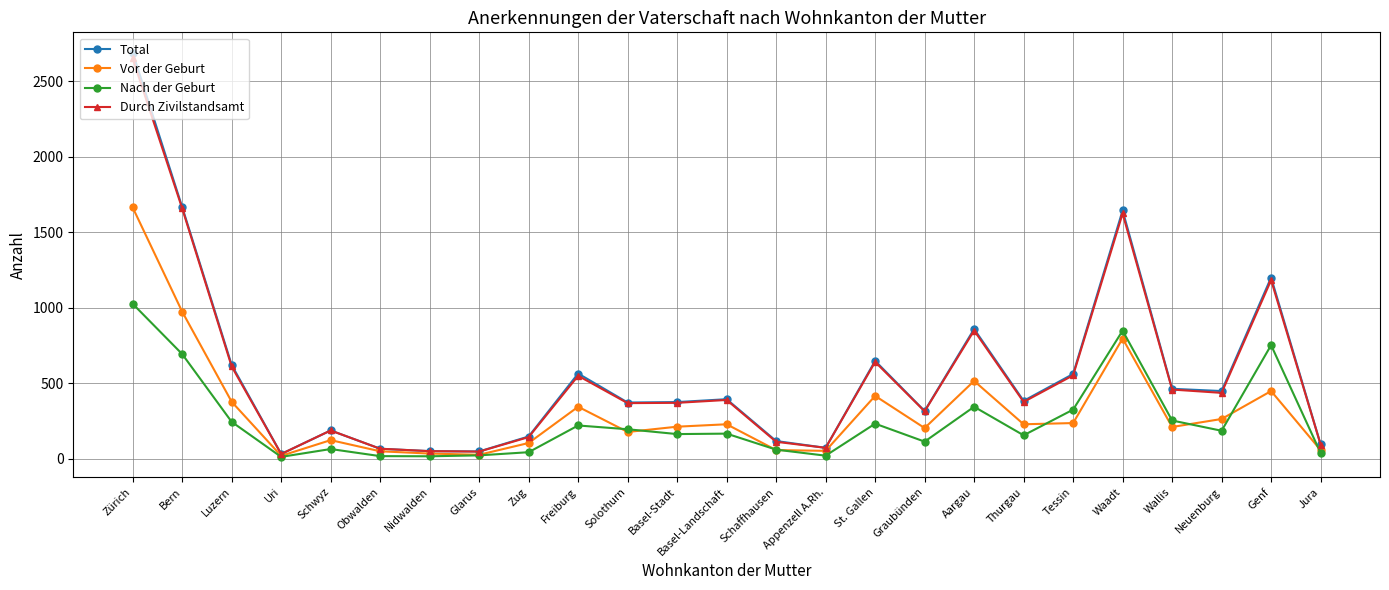

What is the spread (max minus min) of values at Graubünden?

203